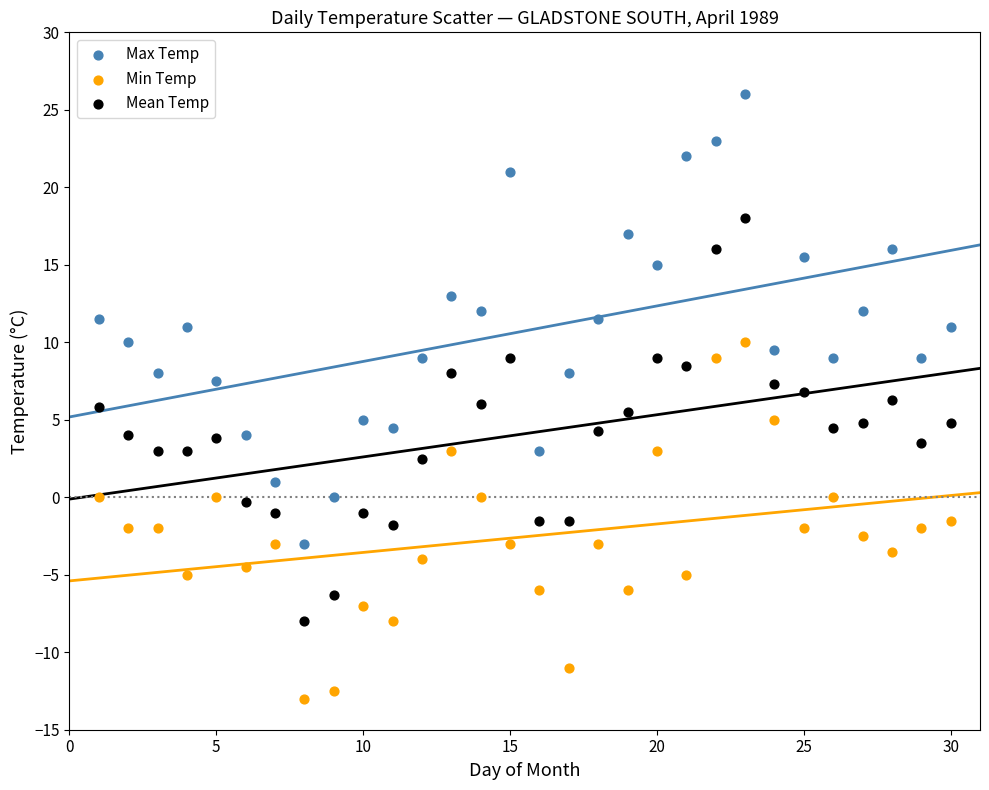

Which series contains the highest Y value?

Max Temp